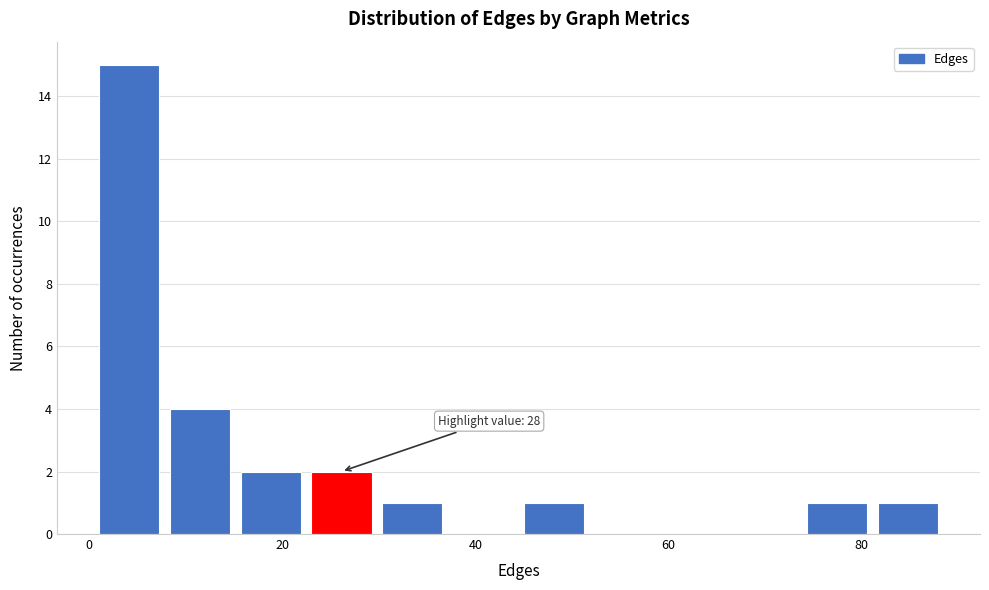

Read against the x-axis, roughly where is the centre of the tallest bar?

4